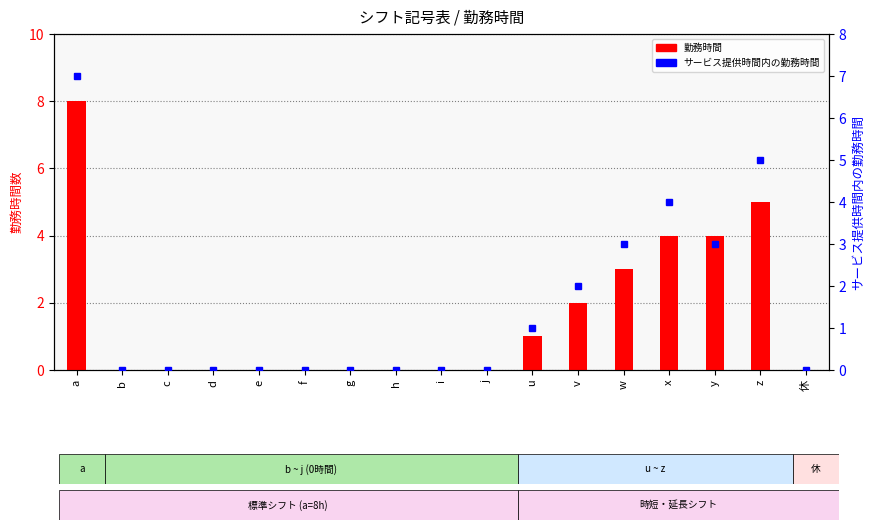

How many bars are there in each group?

2